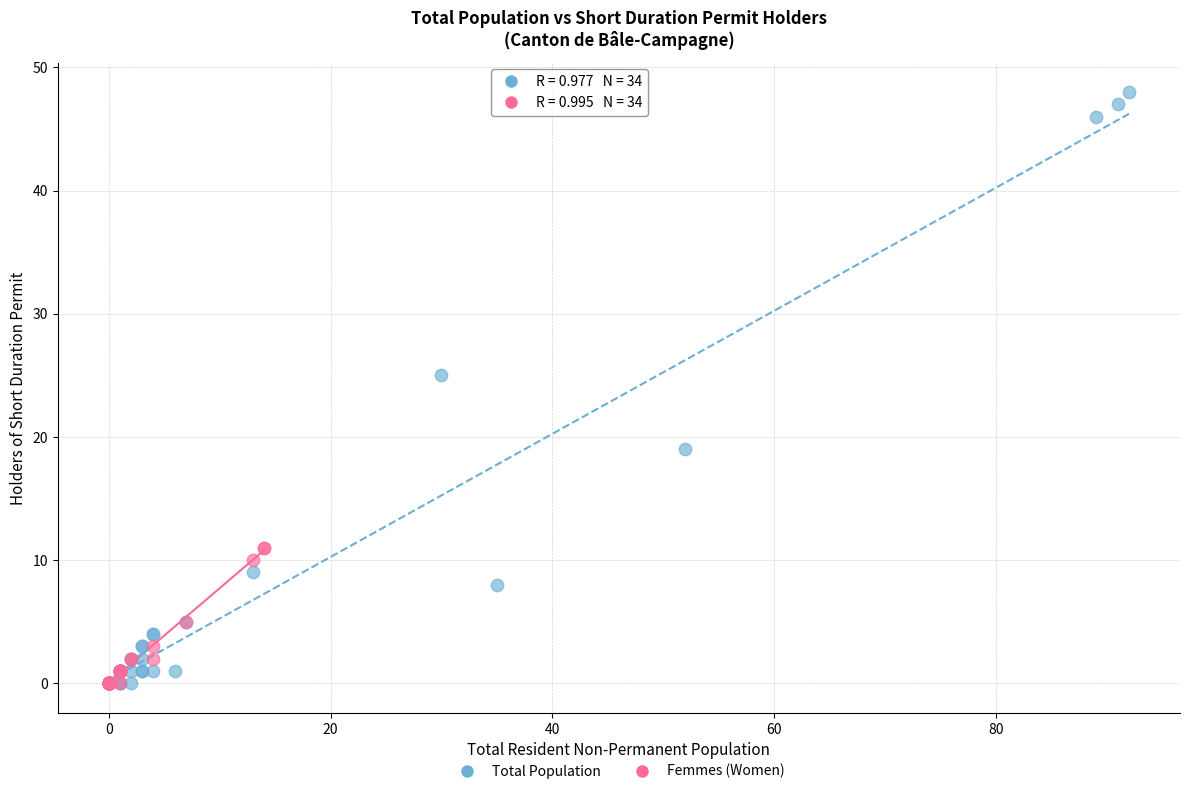

Which series has the widest spread of Y values?

Total Population